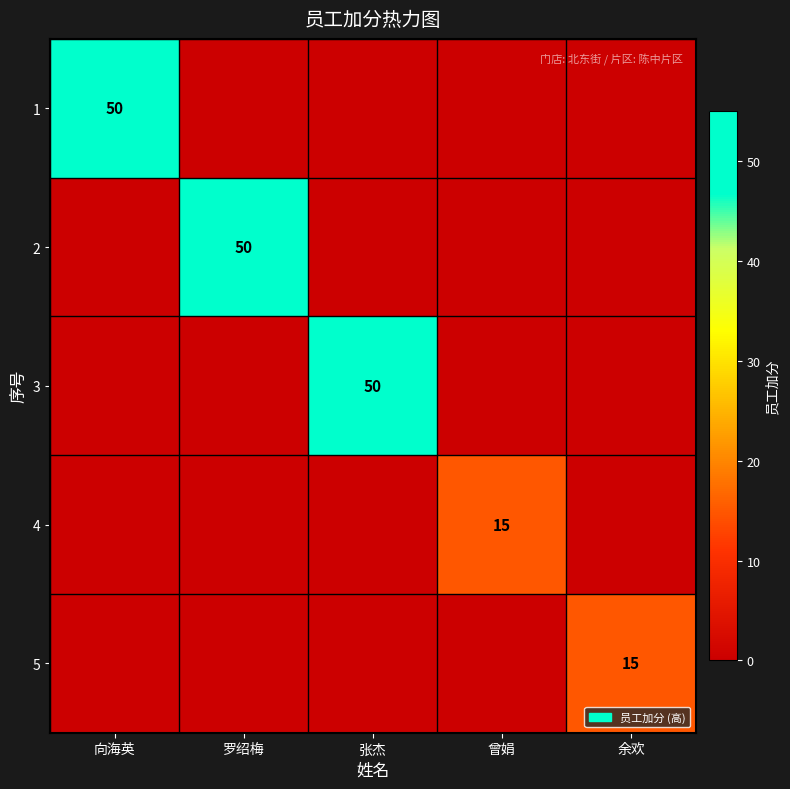

The 3 series shows 50 at 张杰. True or false?

True